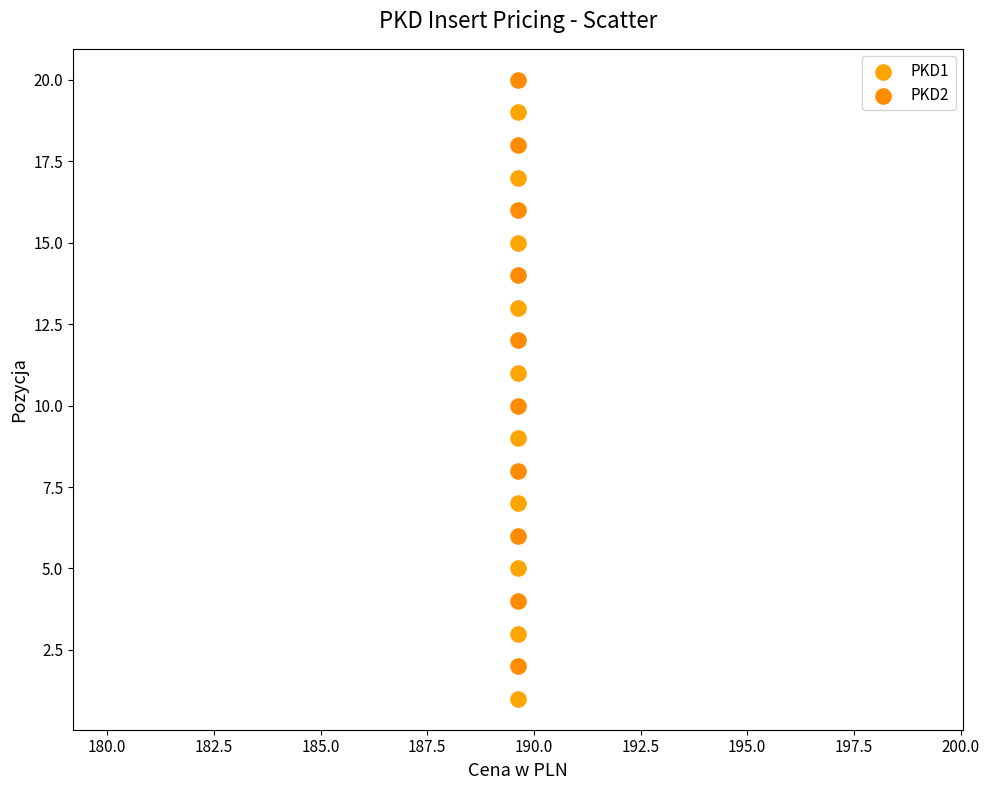

Which series reaches the minimum Y coordinate?

PKD1